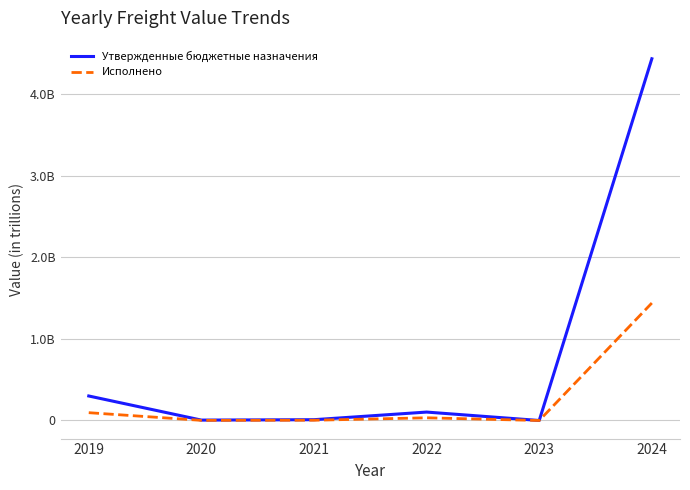

The value of Утвержденные бюджетные назначения at 2020 is 4857000.0. True or false?

True